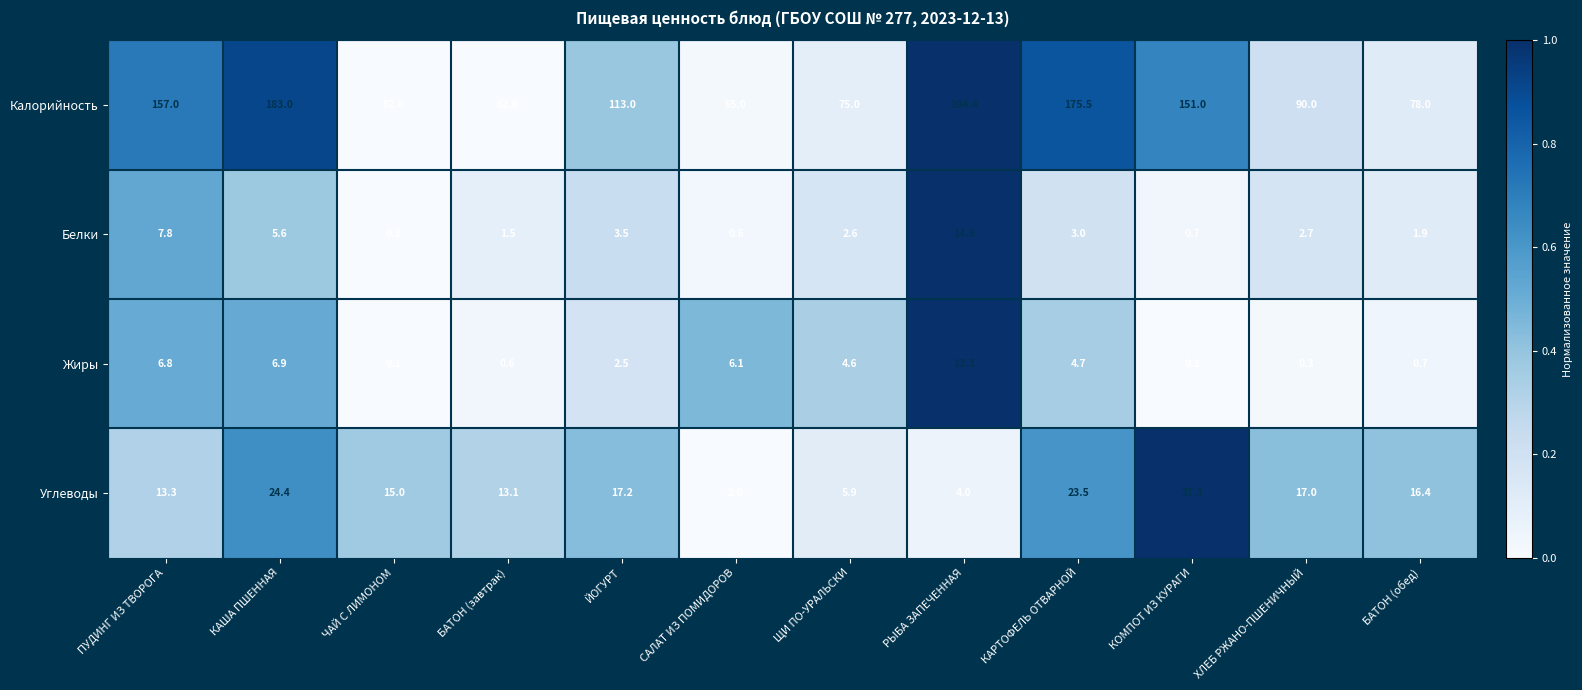

How many categories are shown in the chart?

12